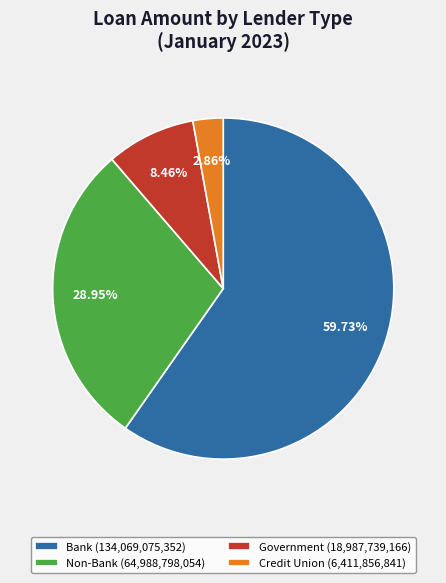

What percentage is the Credit Union slice, to the nearest percent?

3%